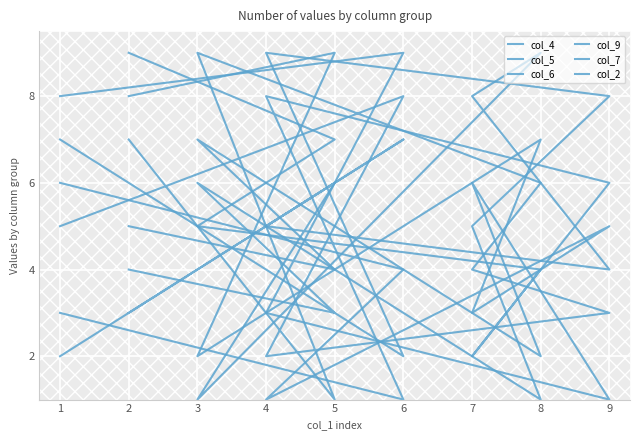

At 4, list the series in order from smallest to largest.

col_6, col_2, col_5, col_4, col_7, col_9